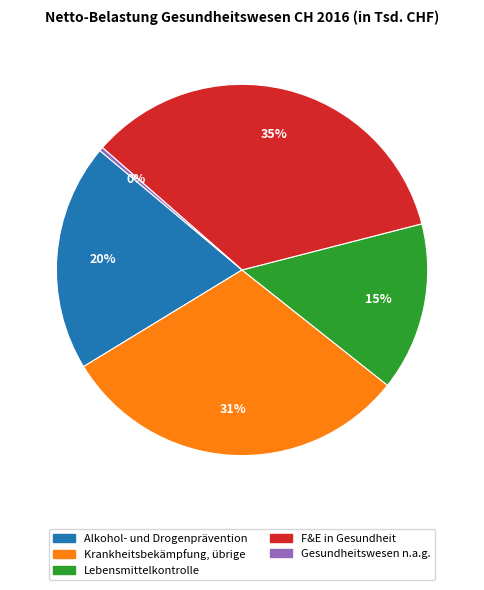

What is the smallest slice in the pie chart?

Gesundheitswesen n.a.g.